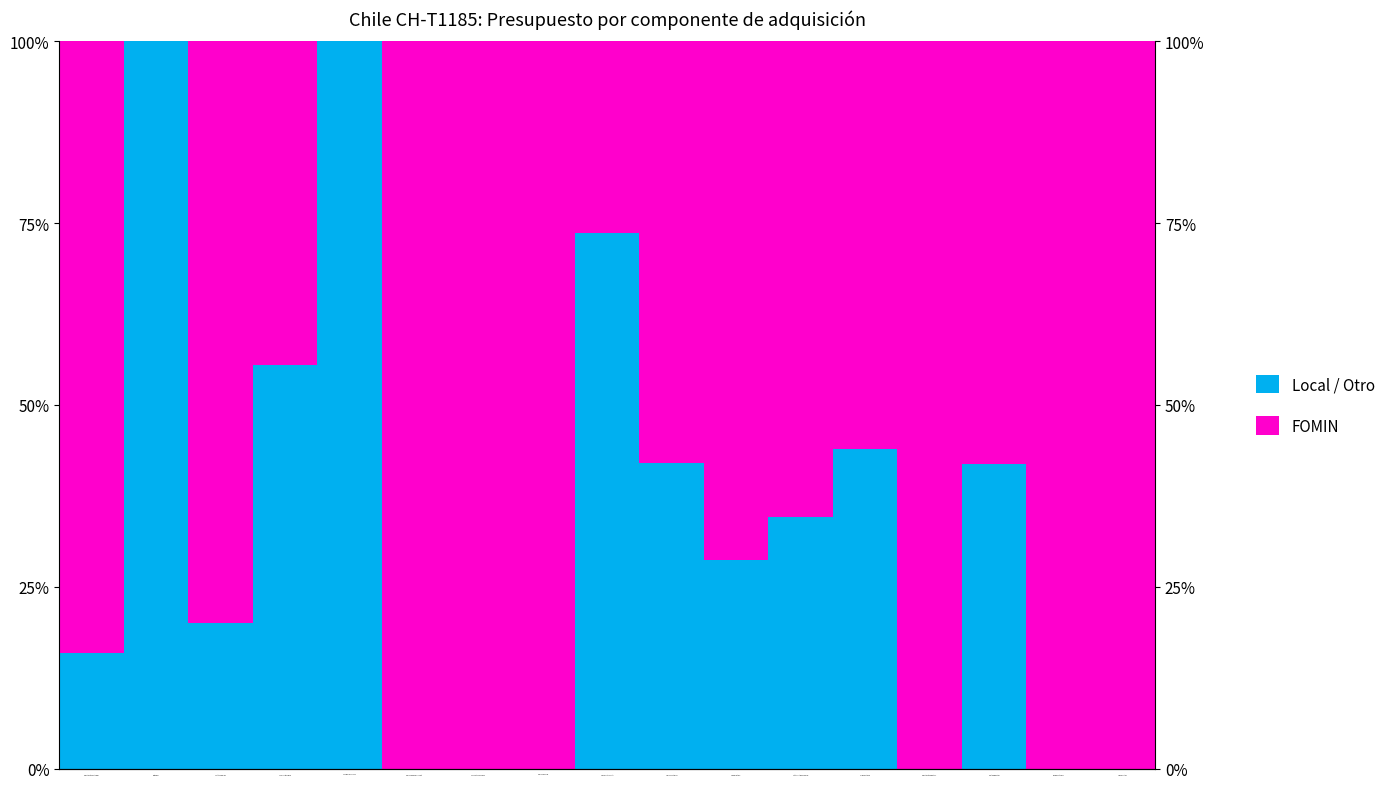

How many bars are there in total?

34